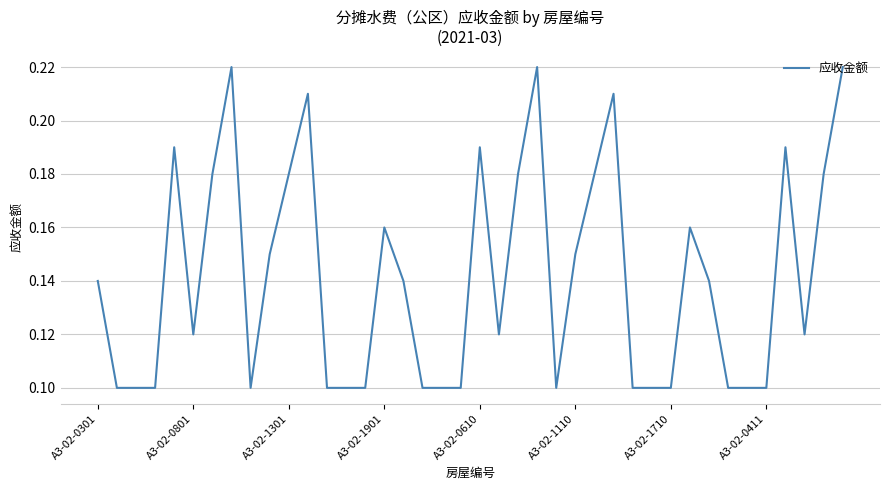

What is the value of the 23rd point from the left?

0.2